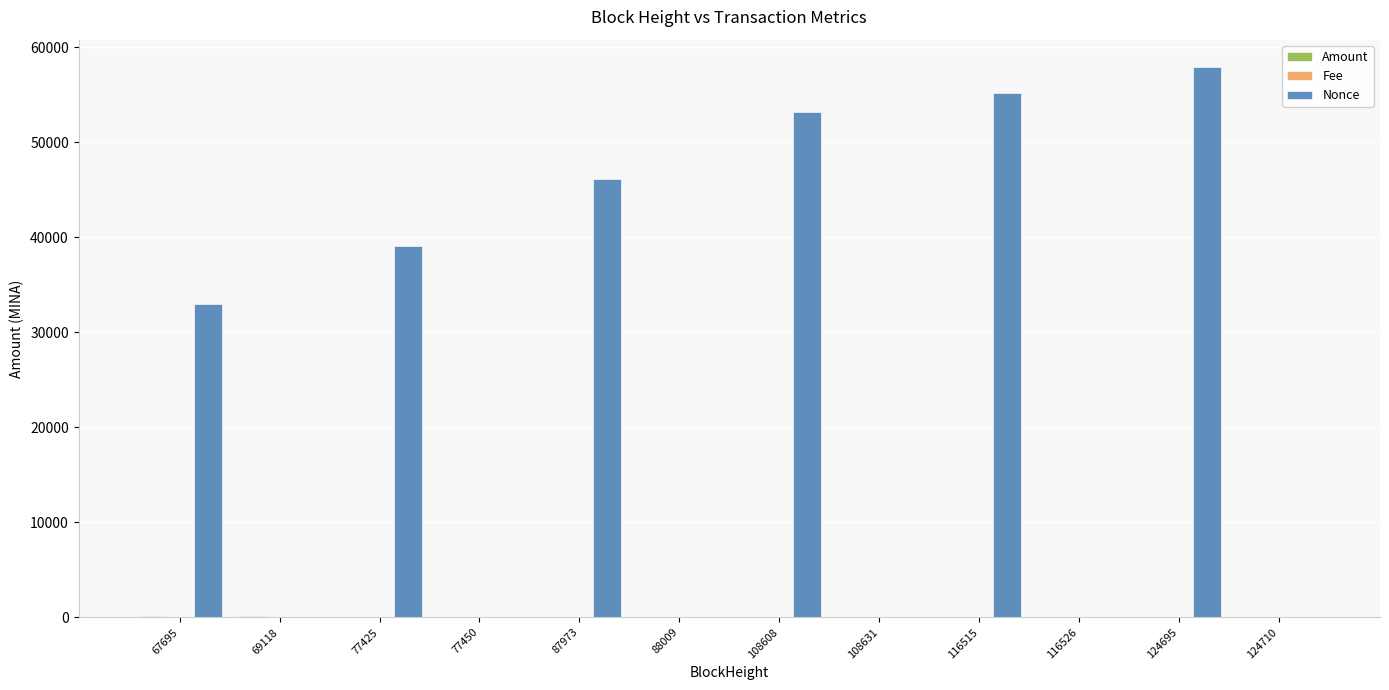

How many groups of bars are there?

12